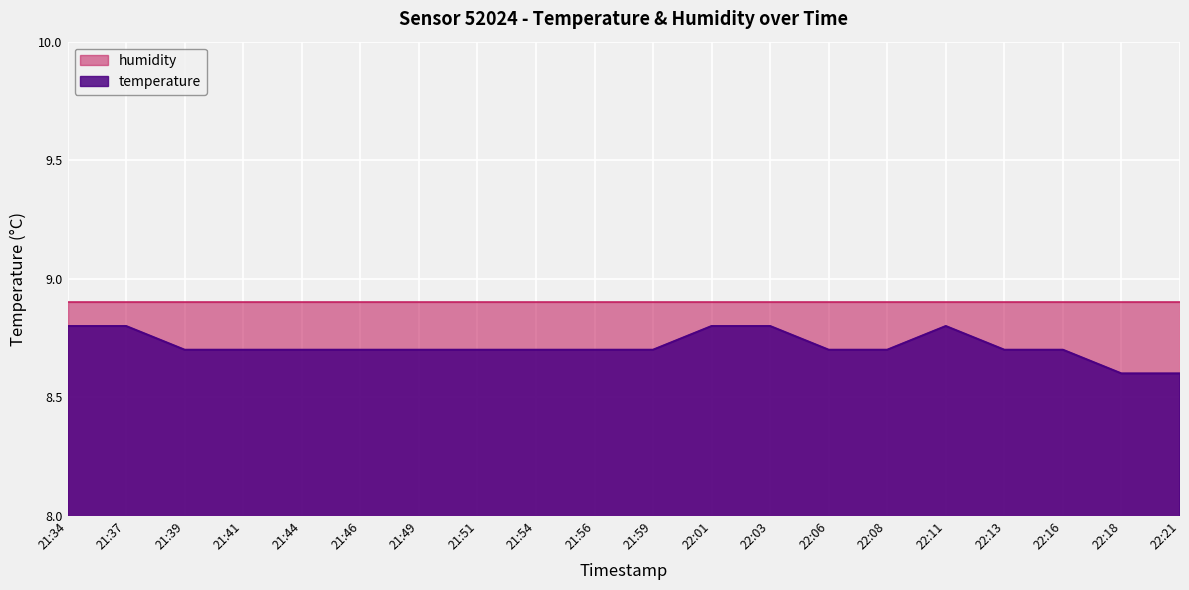

What is the difference between the maximum and second lowest values?

0.2